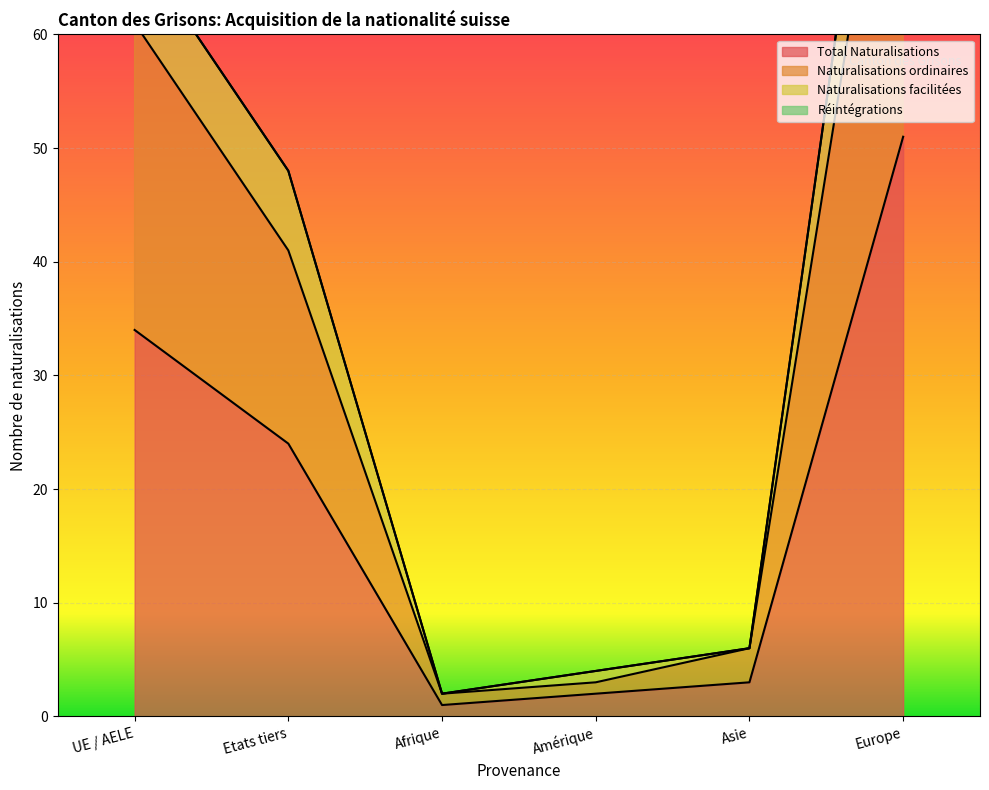

Is the value of Naturalisations facilitées at Asie greater than the value of Naturalisations ordinaires at Etats tiers?

No